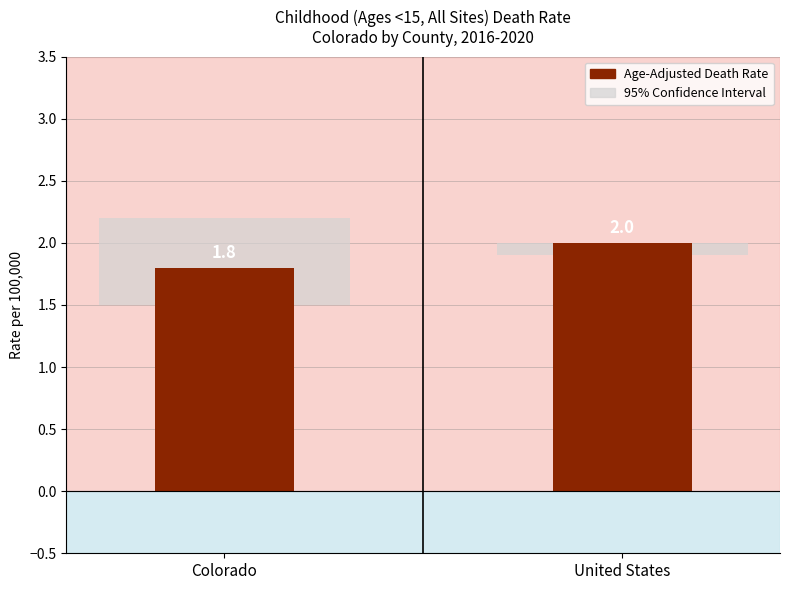

What is the difference between the maximum and minimum values?

0.2